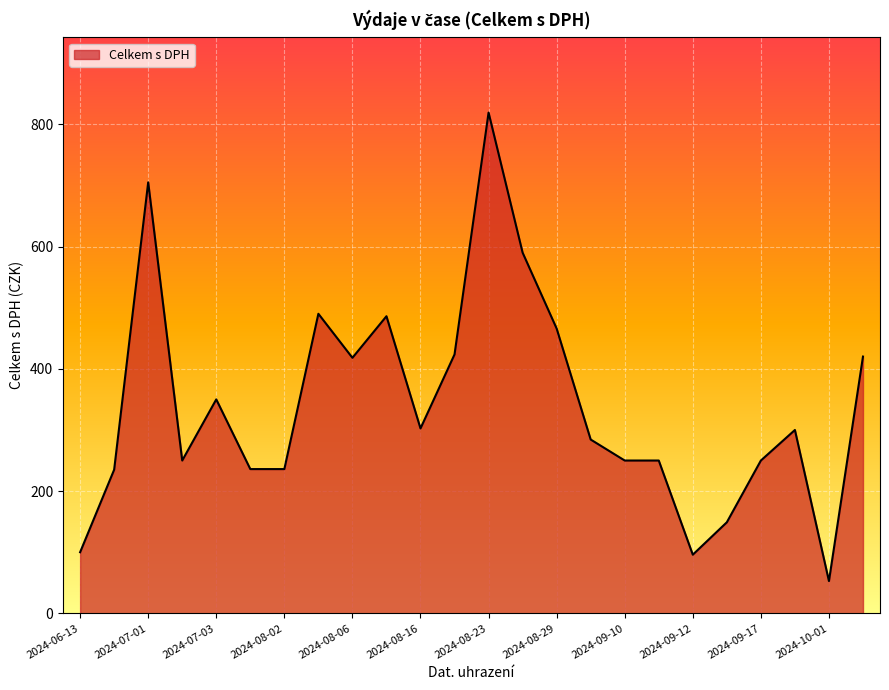

True or false: the data has more than 2 interior local peaks.

True